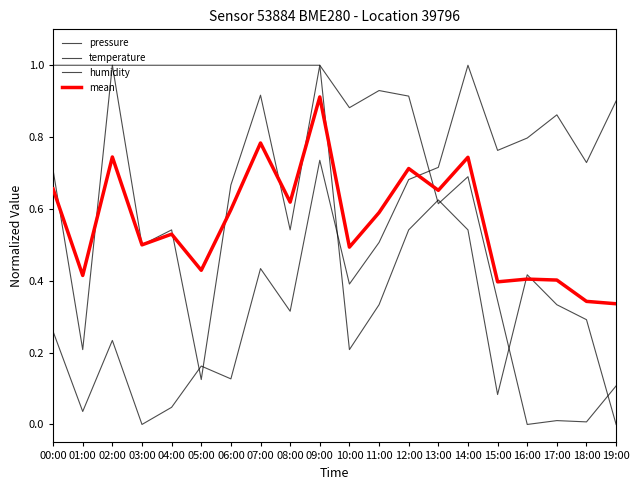

Which series has the widest spread of values?

pressure